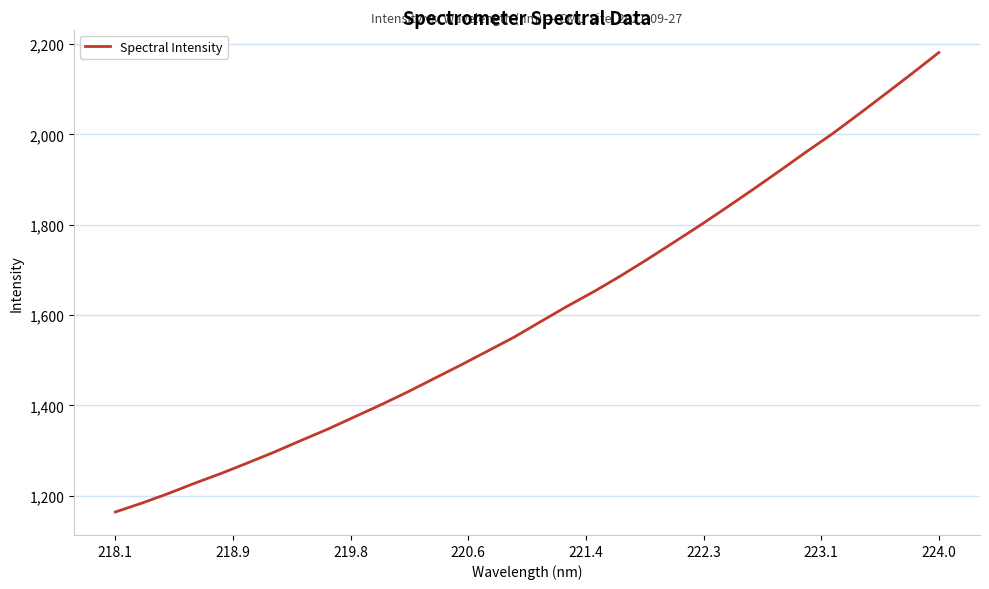

What is the maximum value shown in the chart?

2181.1